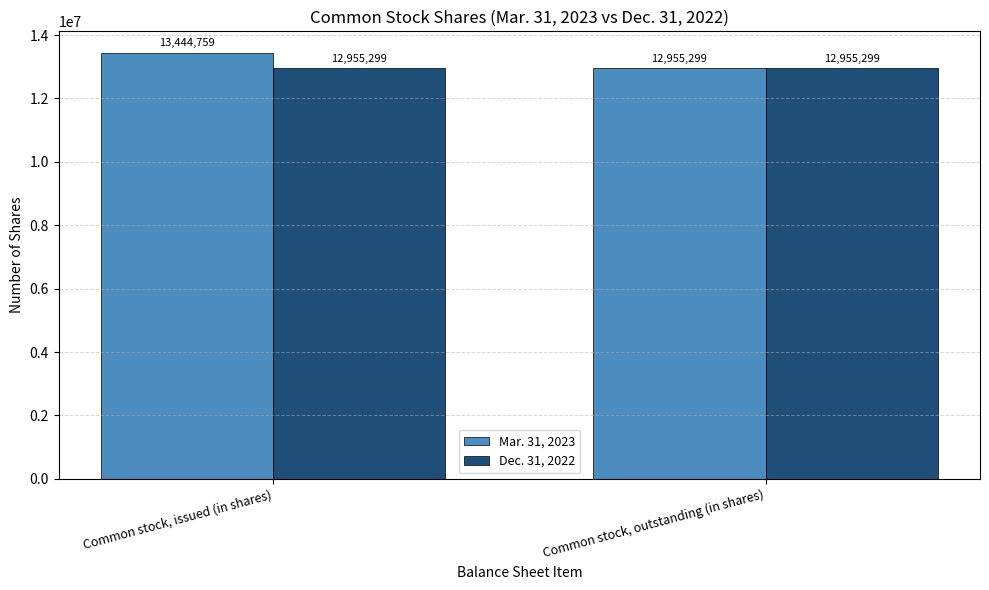

Which series has the largest range (max minus min)?

Mar. 31, 2023